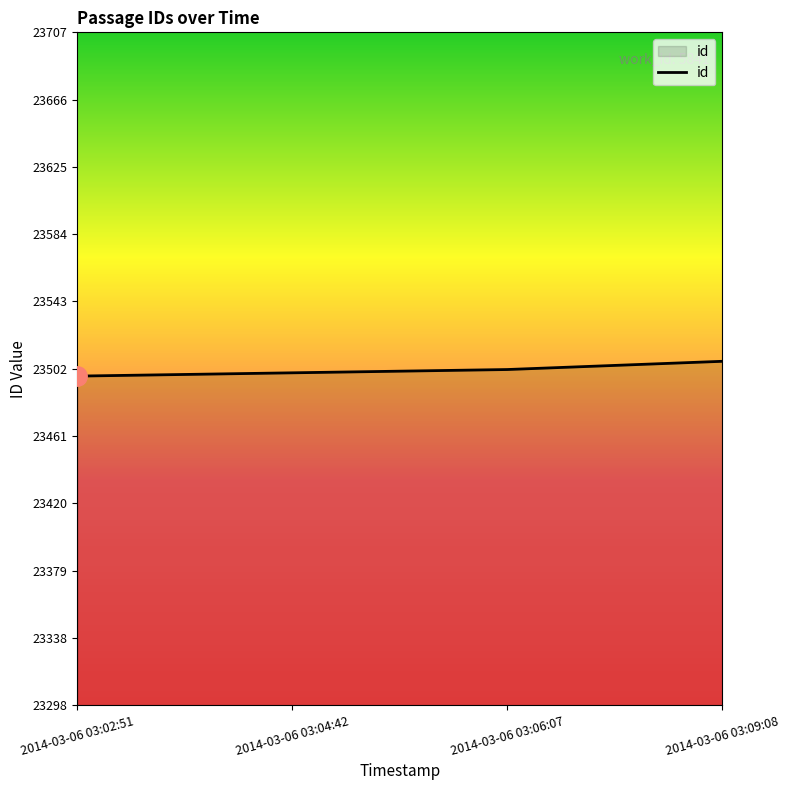

Which has a higher value, 2014-03-06 03:06:07 or 2014-03-06 03:09:08?

2014-03-06 03:09:08